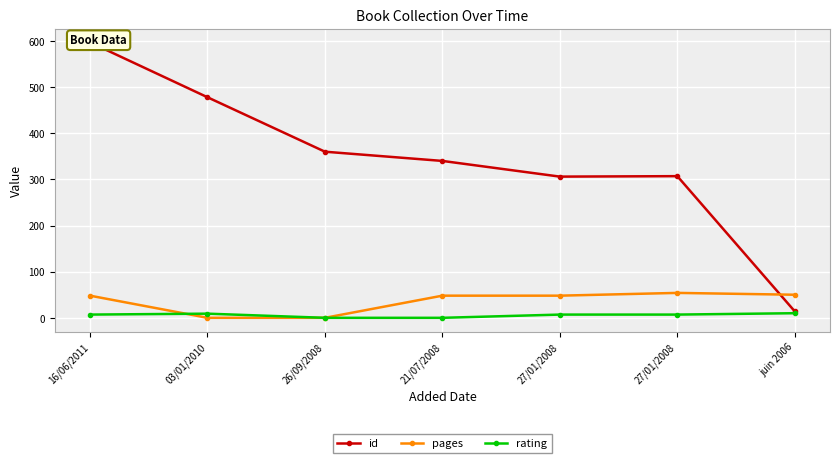

True or false: rating and pages intersect in this chart.

True